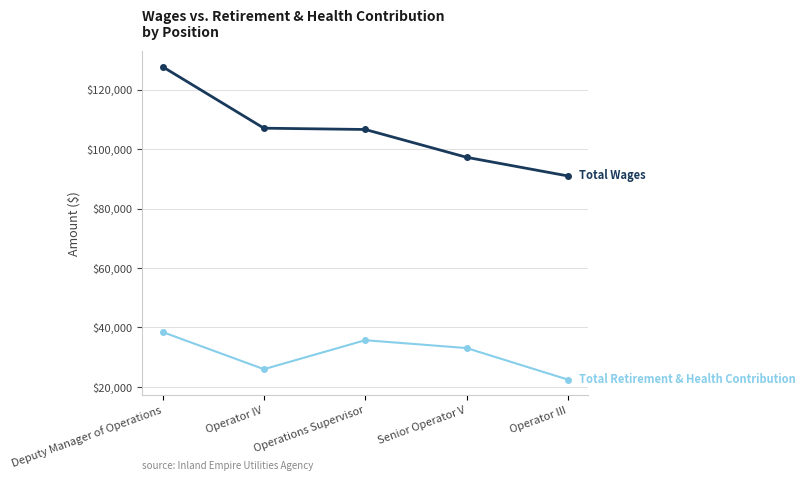

What is the spread (max minus min) of values at Deputy Manager of Operations?

89219